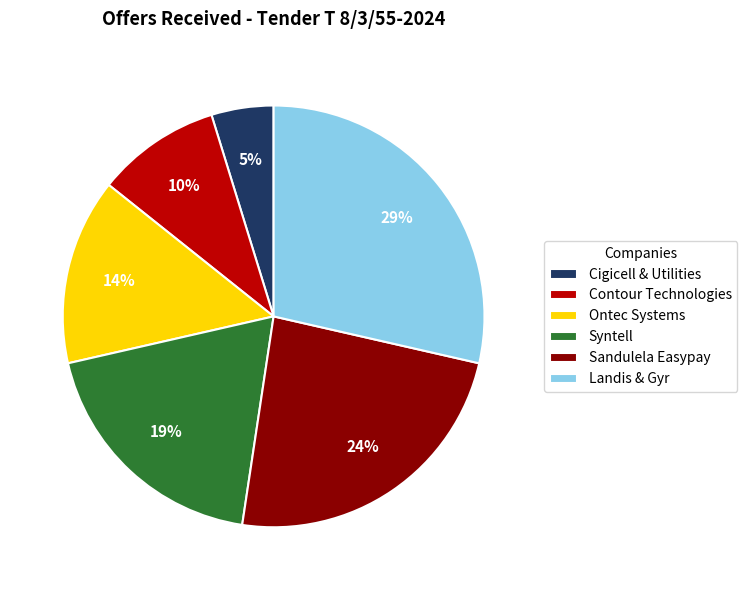

Which category has the biggest portion of the pie?

Landis & Gyr